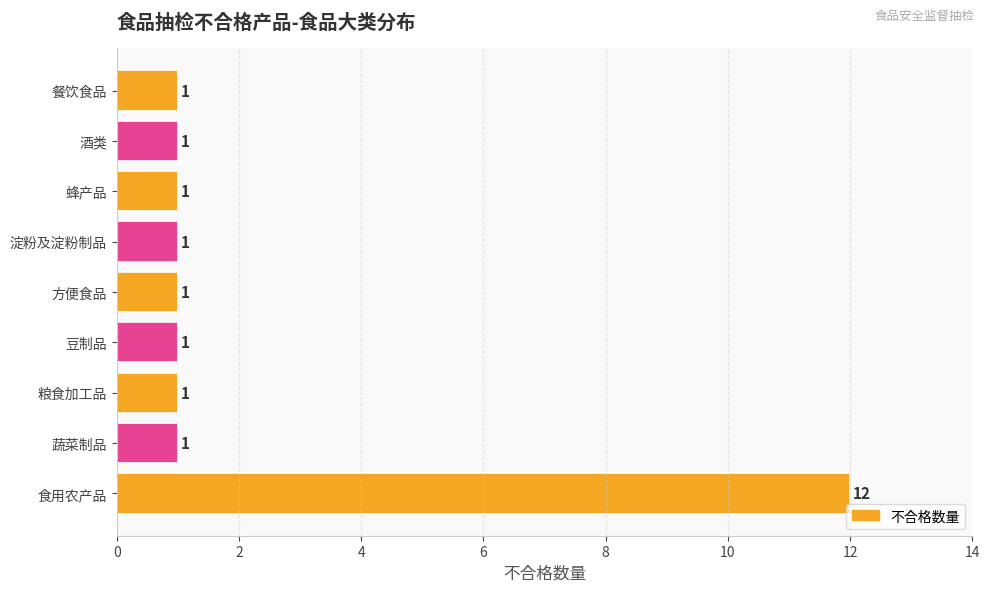

Which label corresponds to the largest value in the chart?

食用农产品